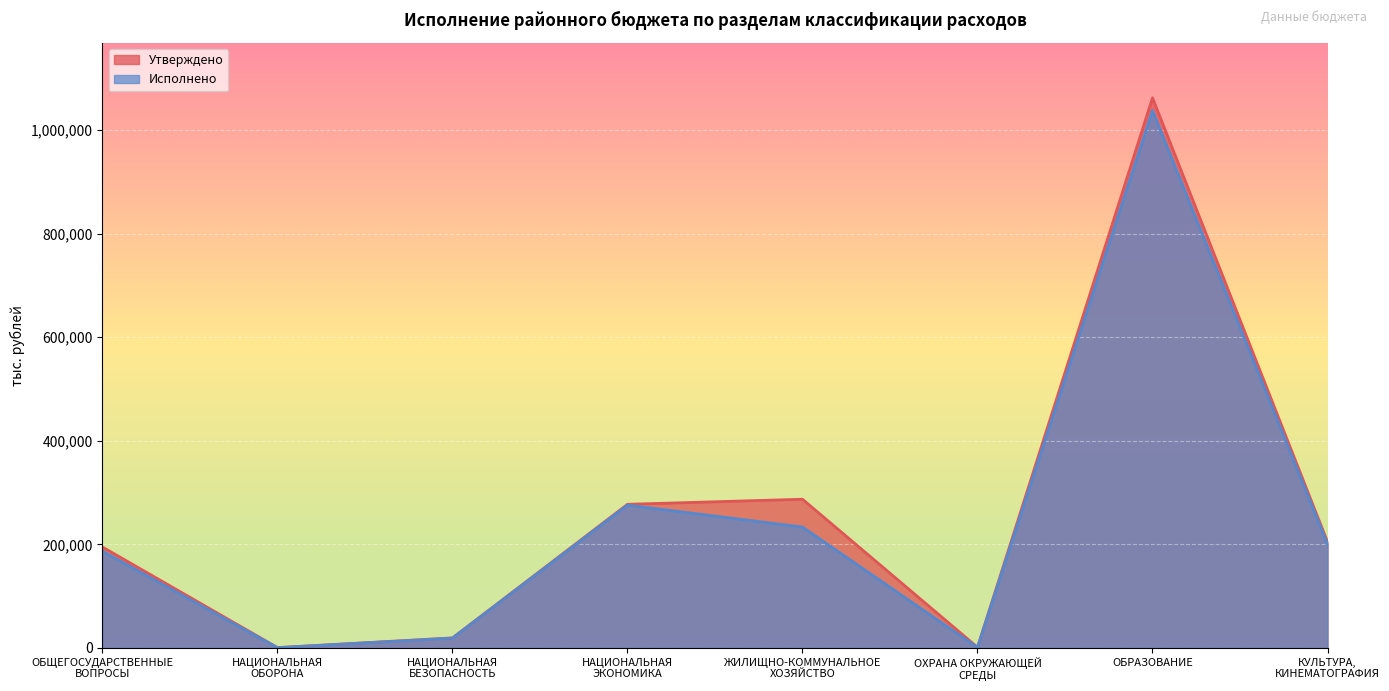

What is the sum of the Исполнено values at КУЛЬТУРА,
КИНЕМАТОГРАФИЯ and НАЦИОНАЛЬНАЯ
ЭКОНОМИКА?

476125.1